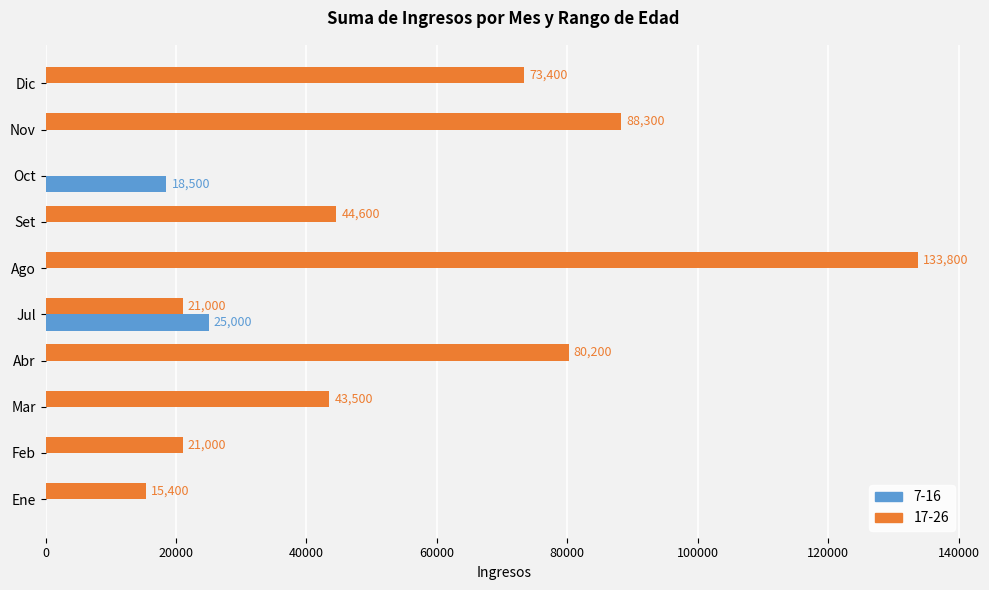

How many data points does each series have?

10